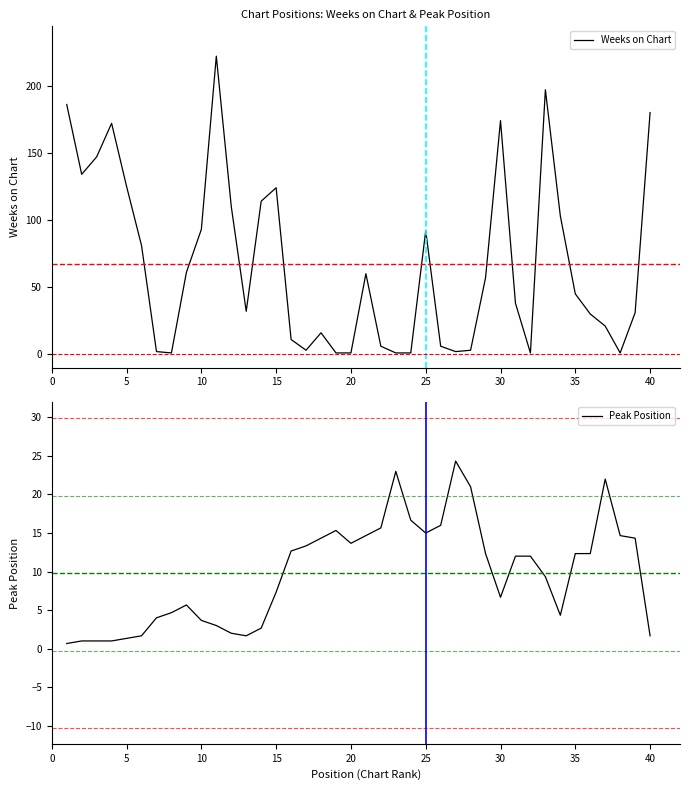

What is the highest value of the Weeks on Chart series?

222